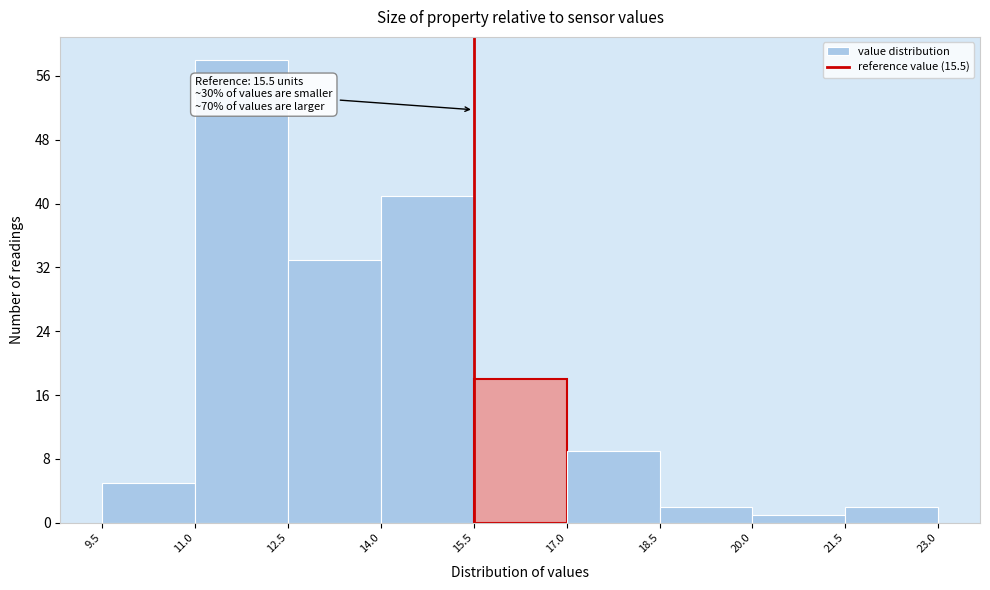

Which range on the x-axis has the tallest bar?

11.0 to 12.5